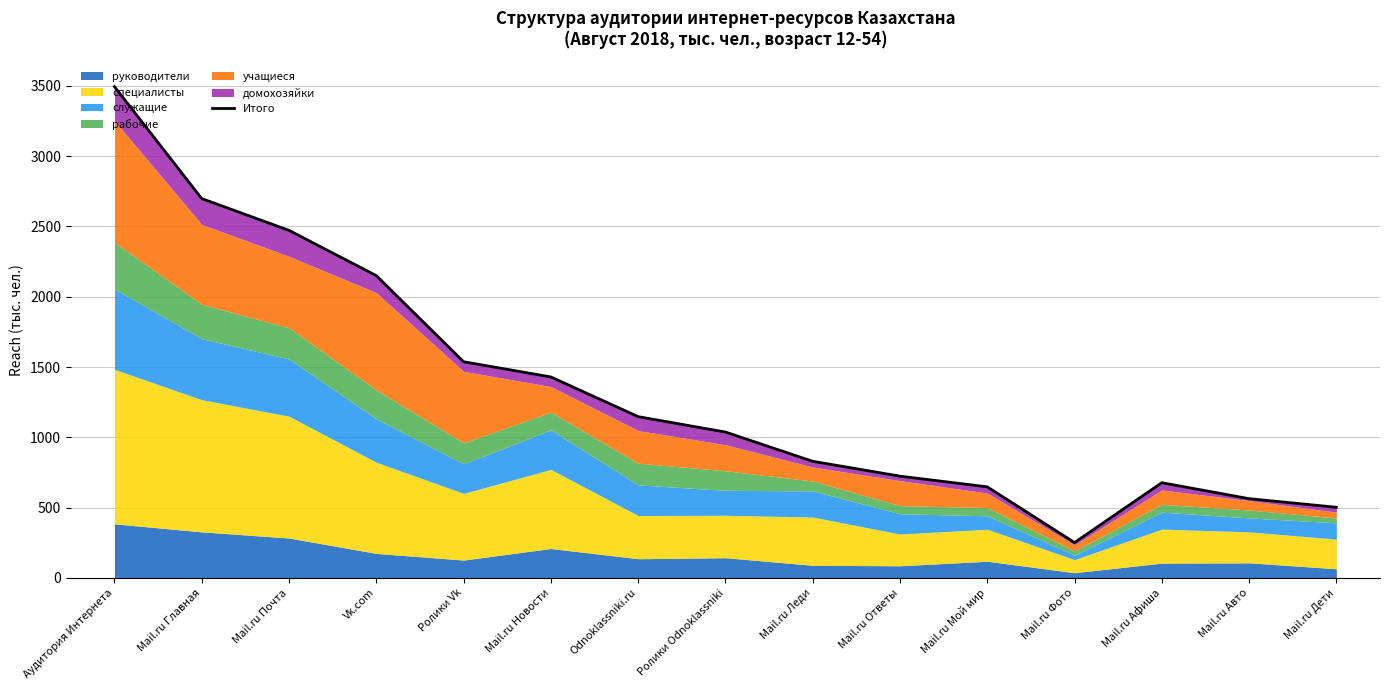

The value at Mail.ru Авто is 371.5. True or false?

False